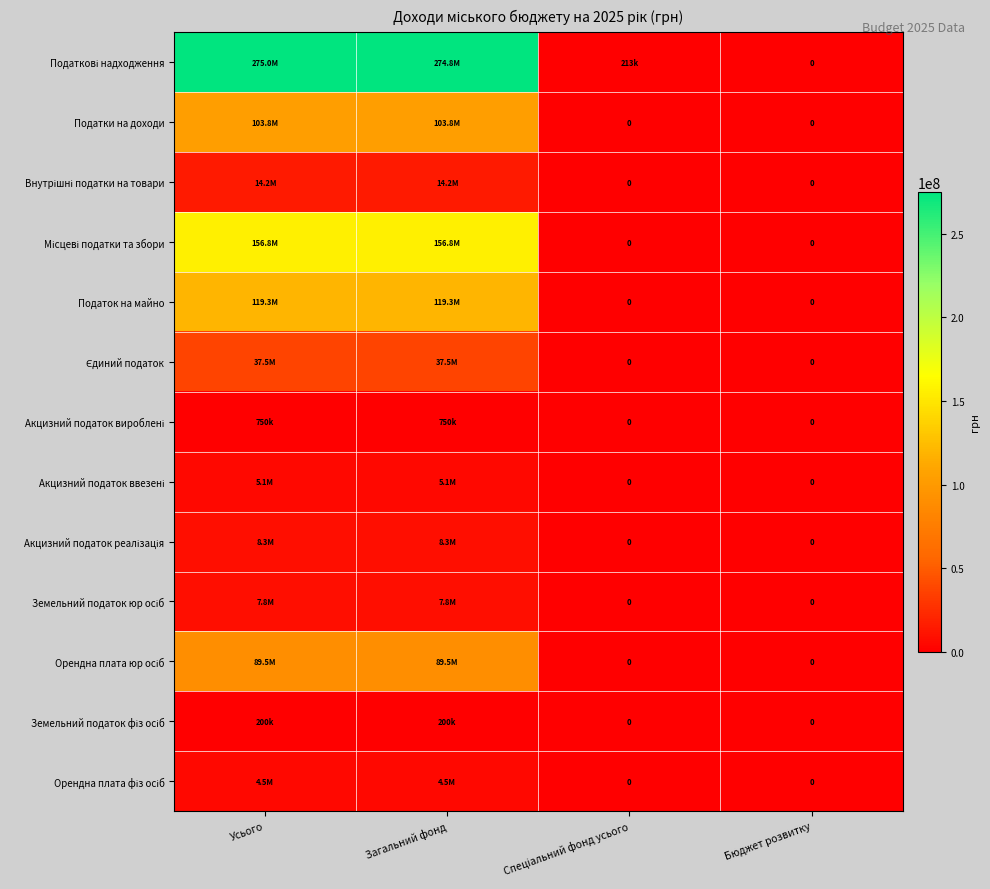

Which has a higher value, Загальний фонд or Спеціальний фонд усього?

Загальний фонд